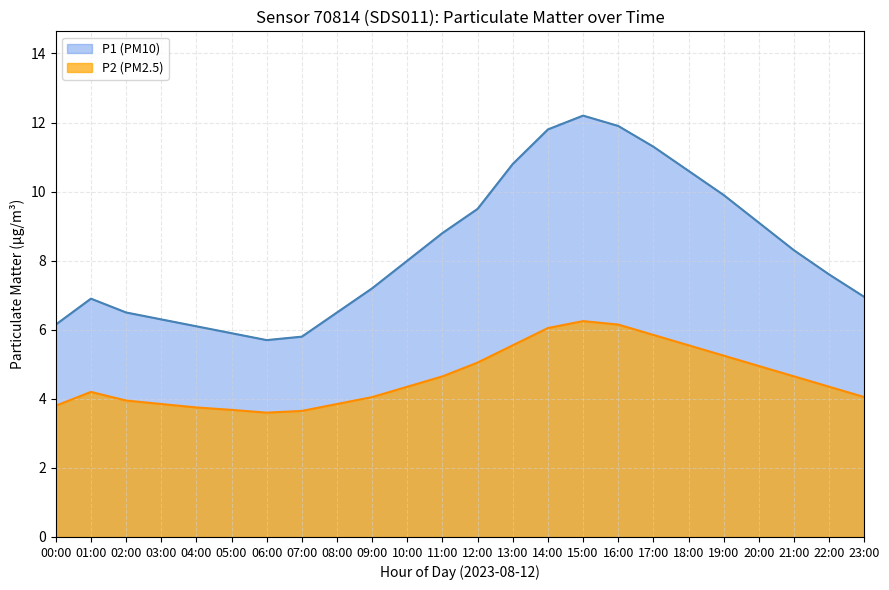

True or false: P2 and P1 cross at least once.

False